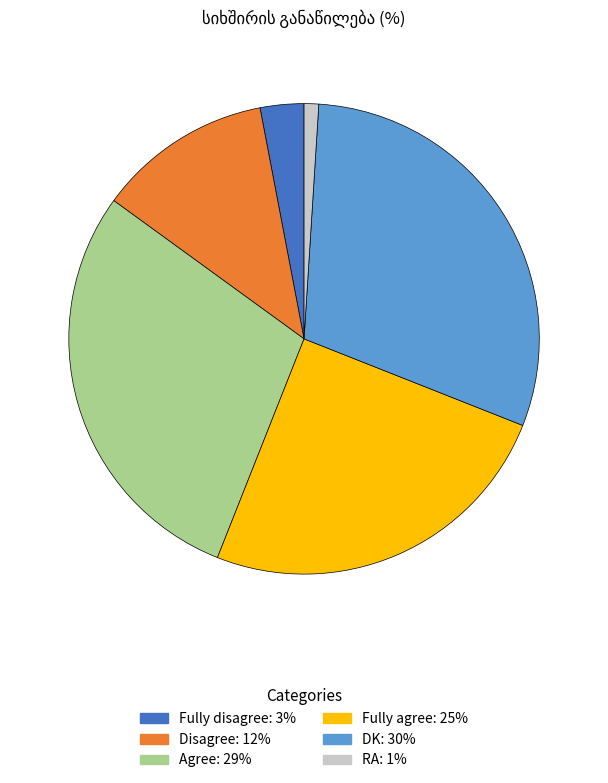

Between Fully disagree and RA, which is larger?

Fully disagree